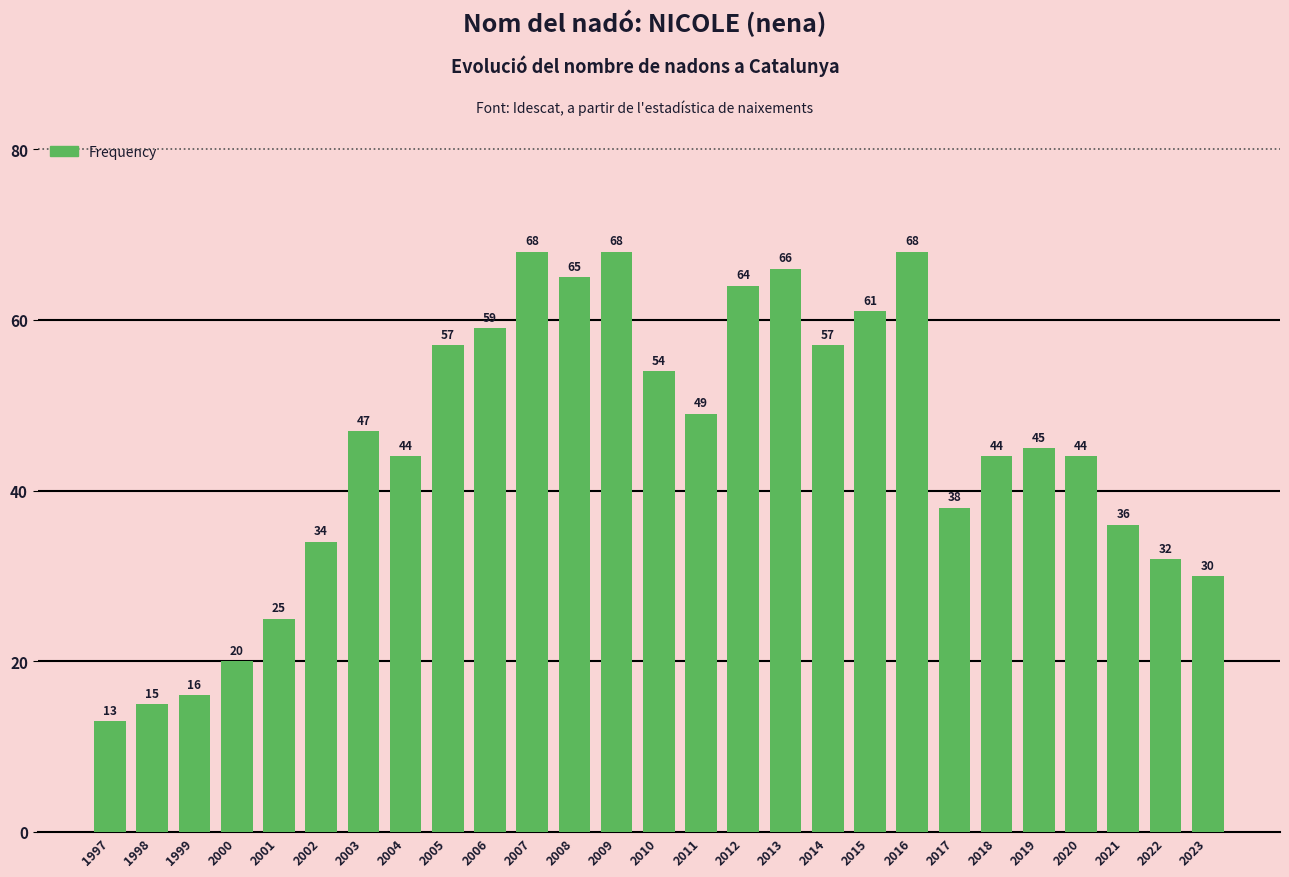

Where does the data first go above 45?

2003